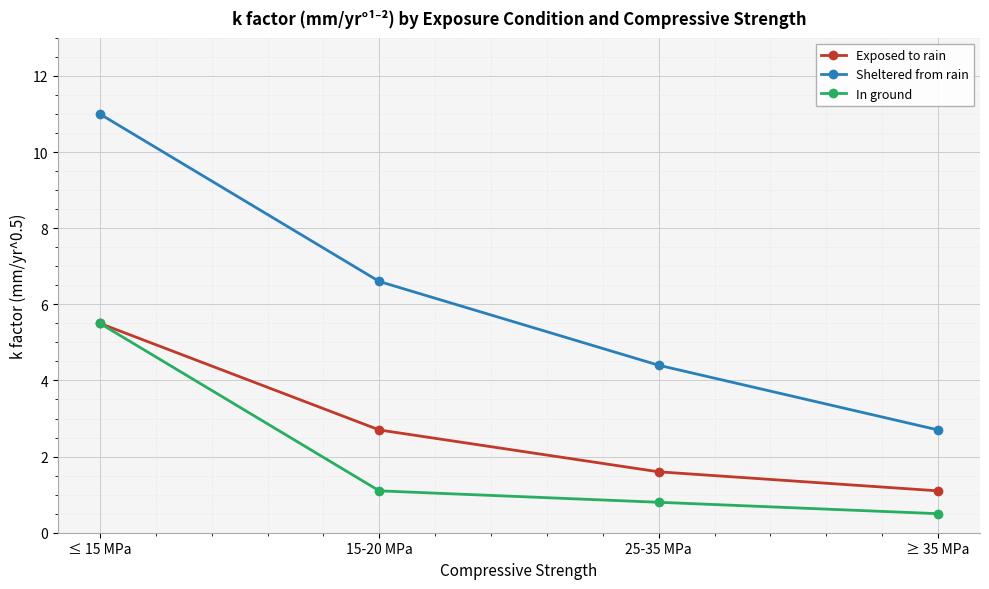

Rank the series at 25-35 MPa from highest to lowest value.

Sheltered from rain, Exposed to rain, In ground